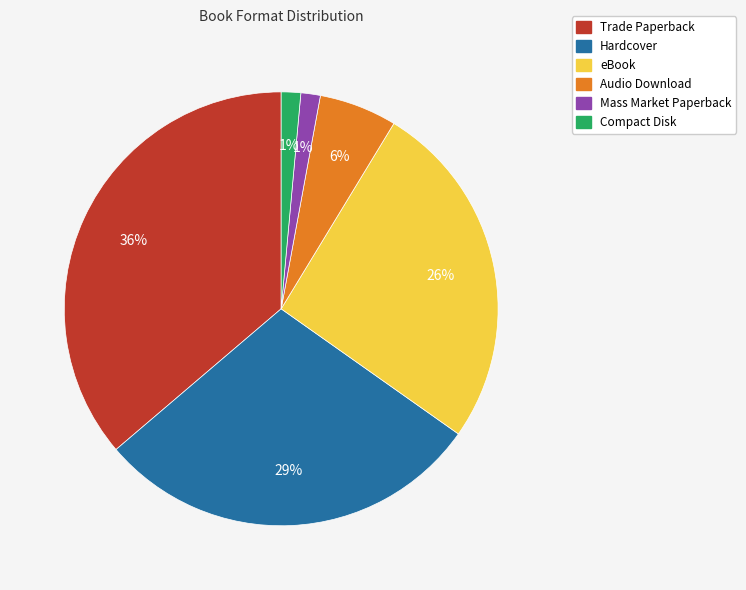

To the nearest percent, what is the difference between the largest and smallest slice percentages?

35%